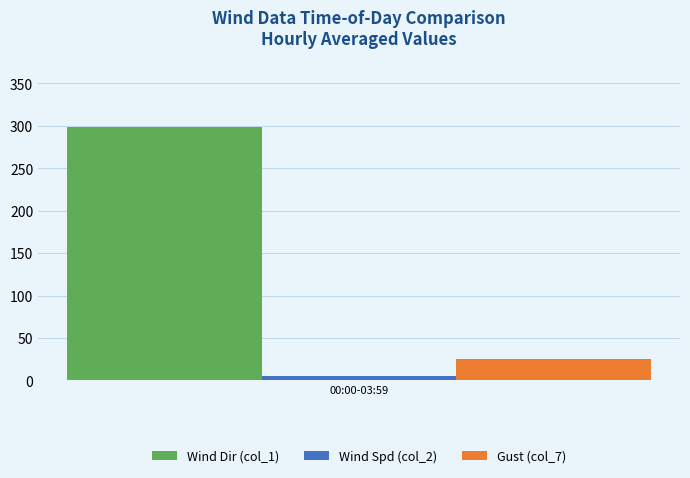

Is it true that Wind Dir (col_1) equals 204.3 at 00:00-03:59?

False